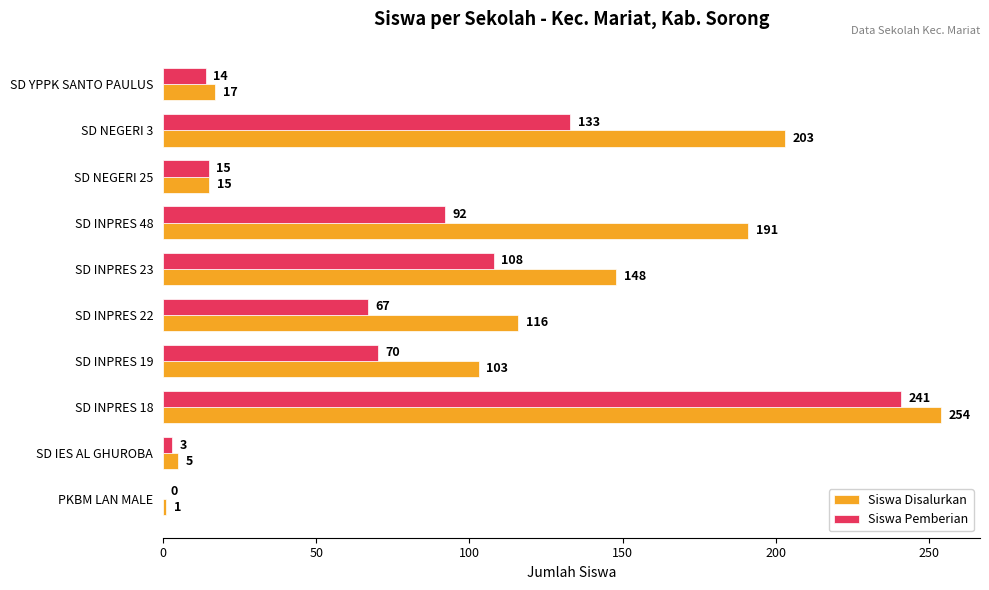

True or false: Siswa Disalurkan has a value of 5 at SD IES AL GHUROBA.

True